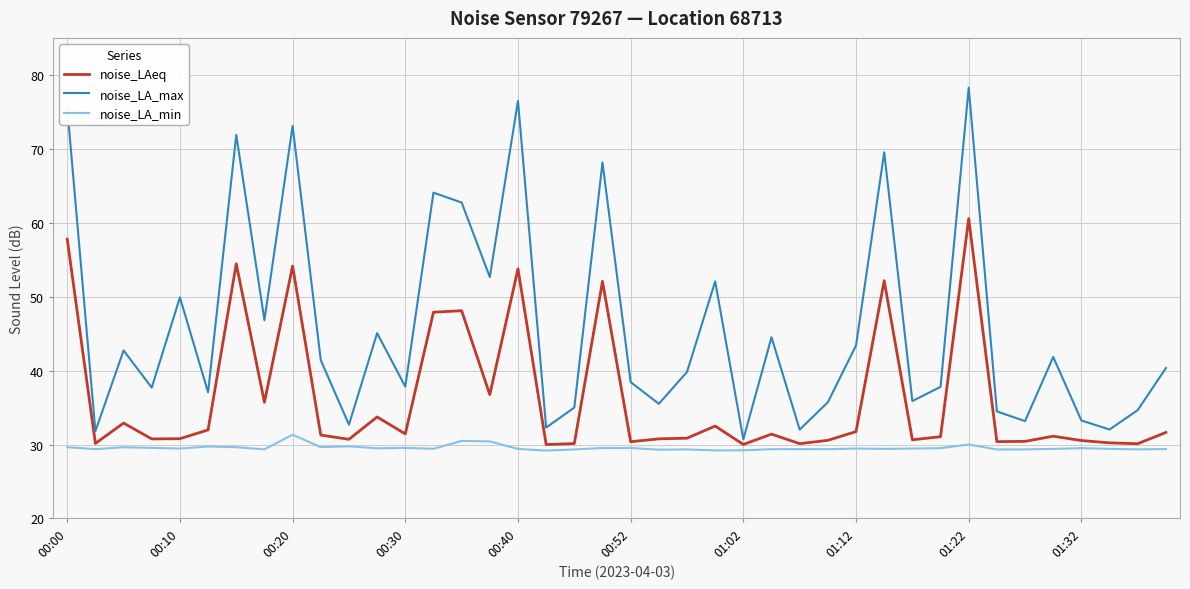

Rank the series by their average value, from lowest to highest.

noise_LA_min, noise_LAeq, noise_LA_max